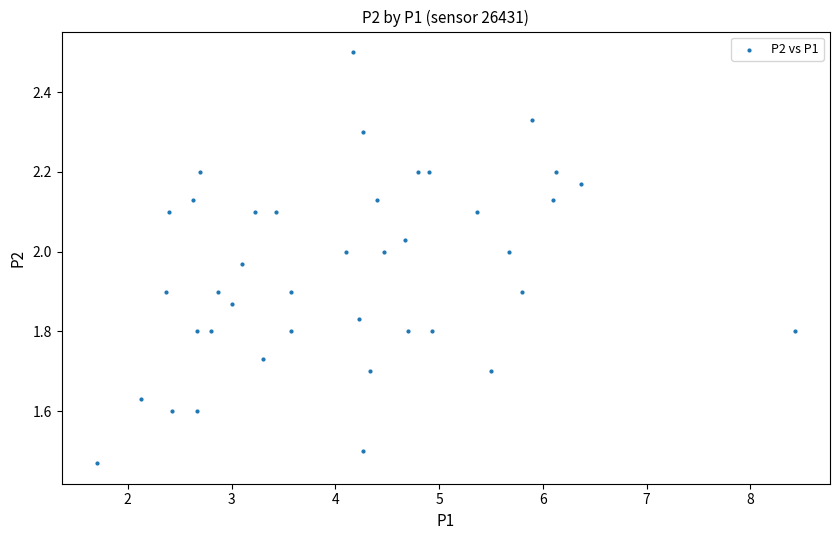

What is the range of X values (max minus min)?

6.7